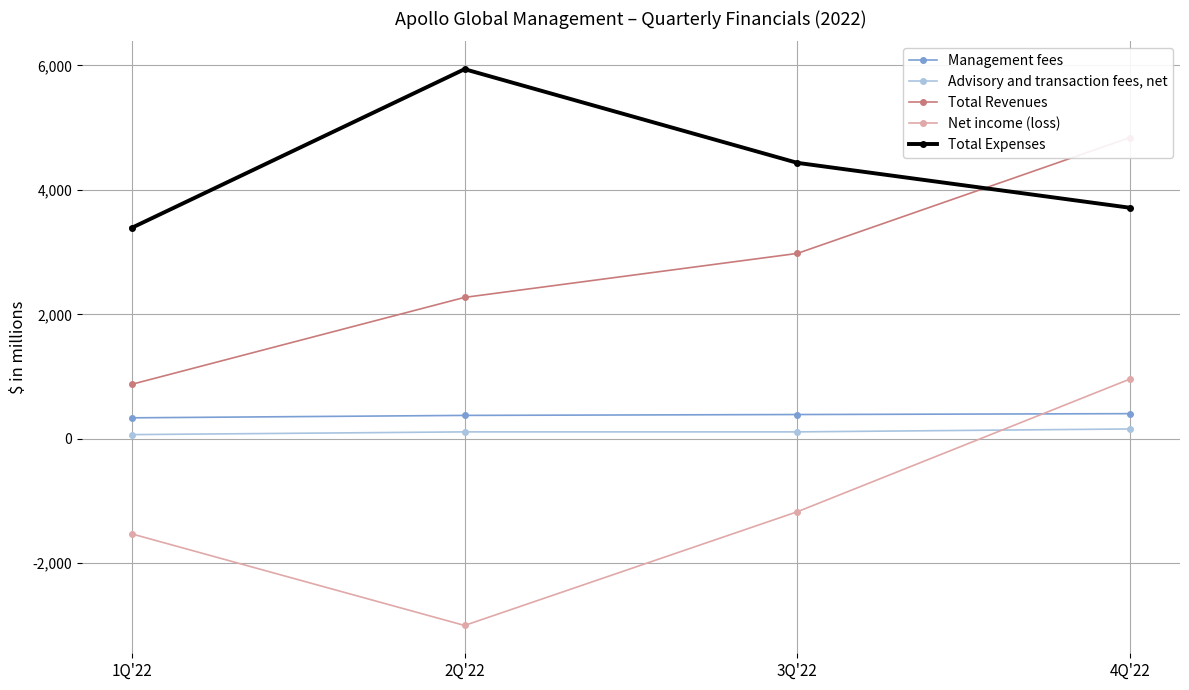

What is the value of the Advisory and transaction fees, net point at the 4th from the left?

157